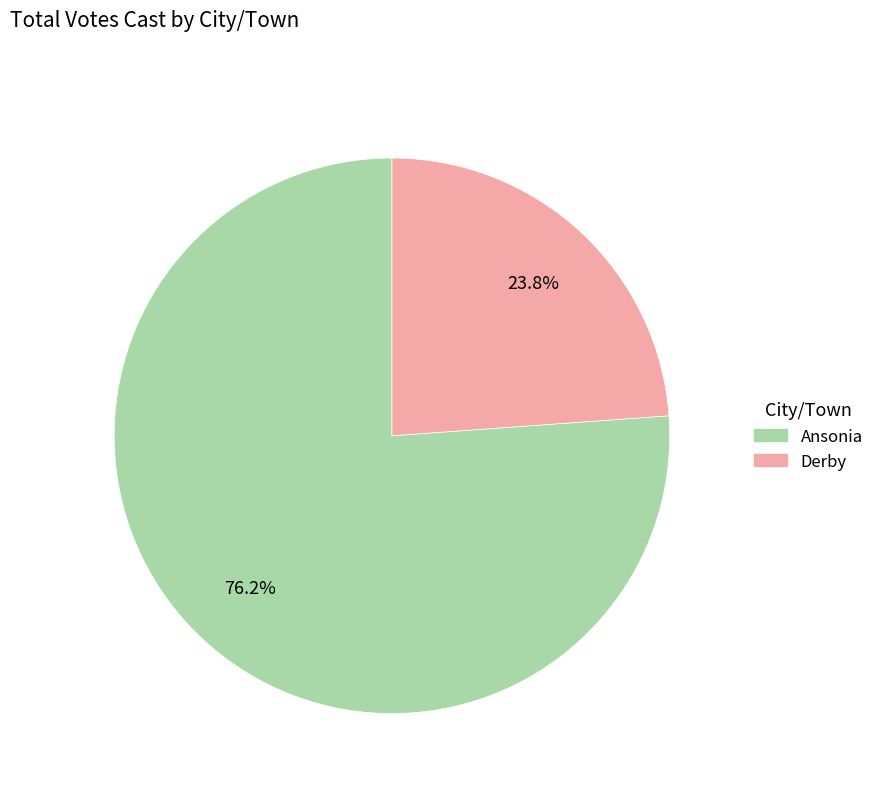

Which slice is the largest?

Ansonia